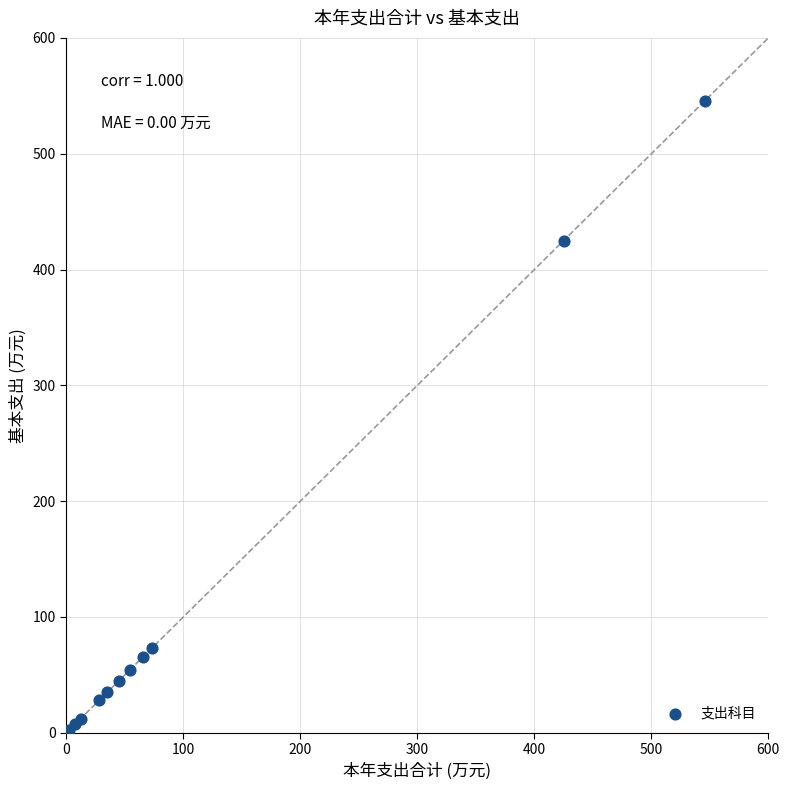

What Y value in the scatter plot is closest to 273?

425.0